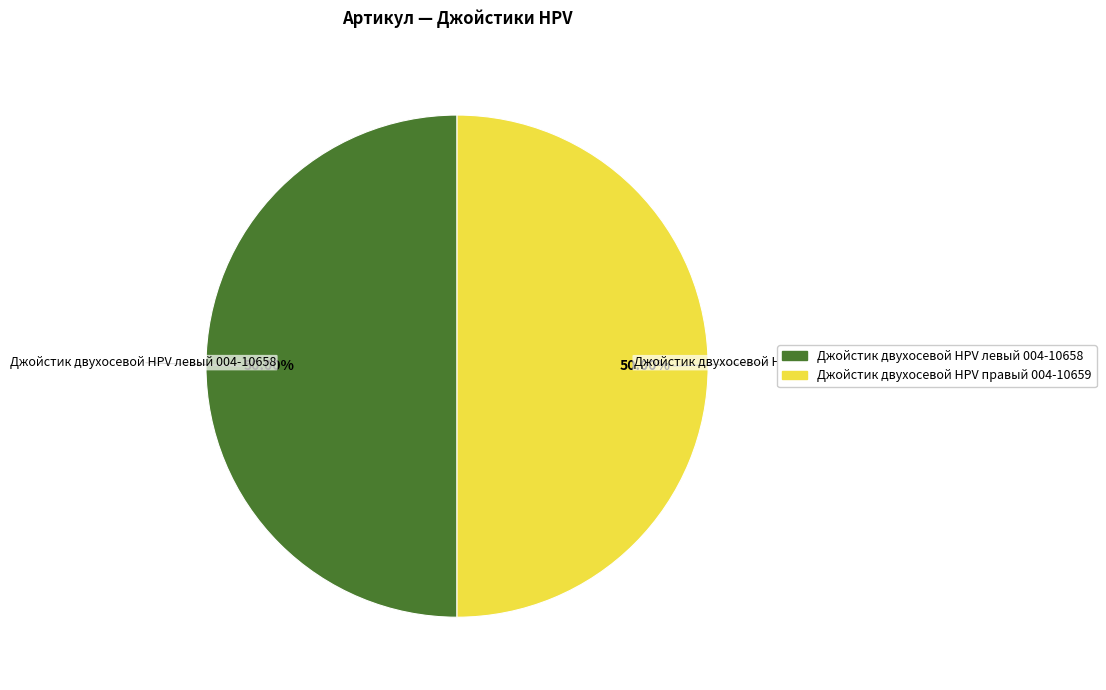

What is the ratio of the value at Джойстик двухосевой HPV левый 004-10658 to the value at Джойстик двухосевой HPV правый 004-10659?

1.0